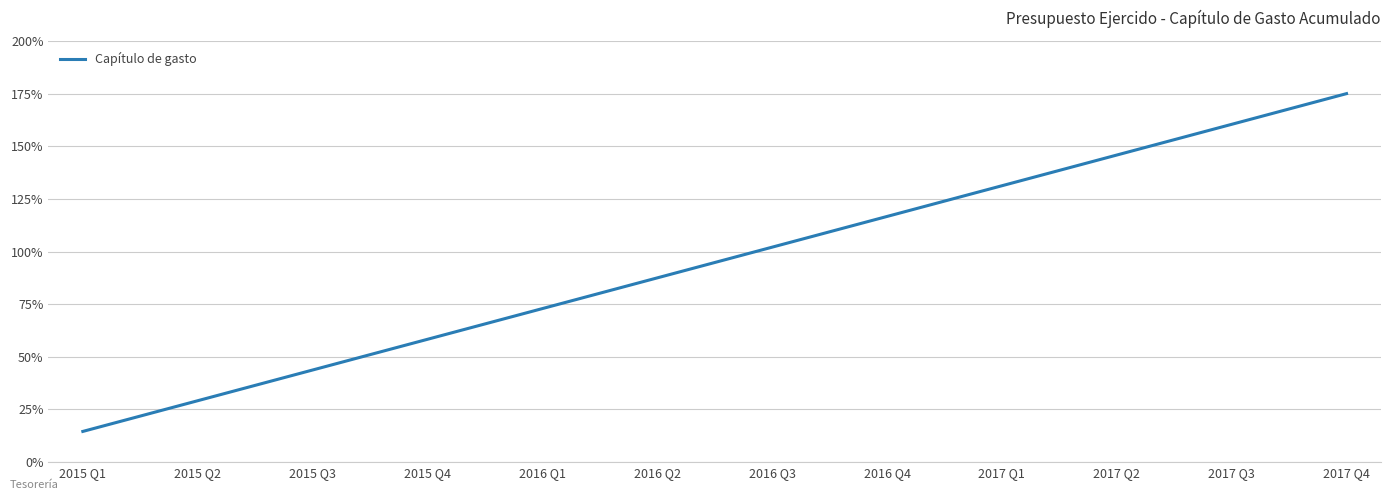

What is the difference between the values at 2015 Q1 and 2015 Q3?

29.2